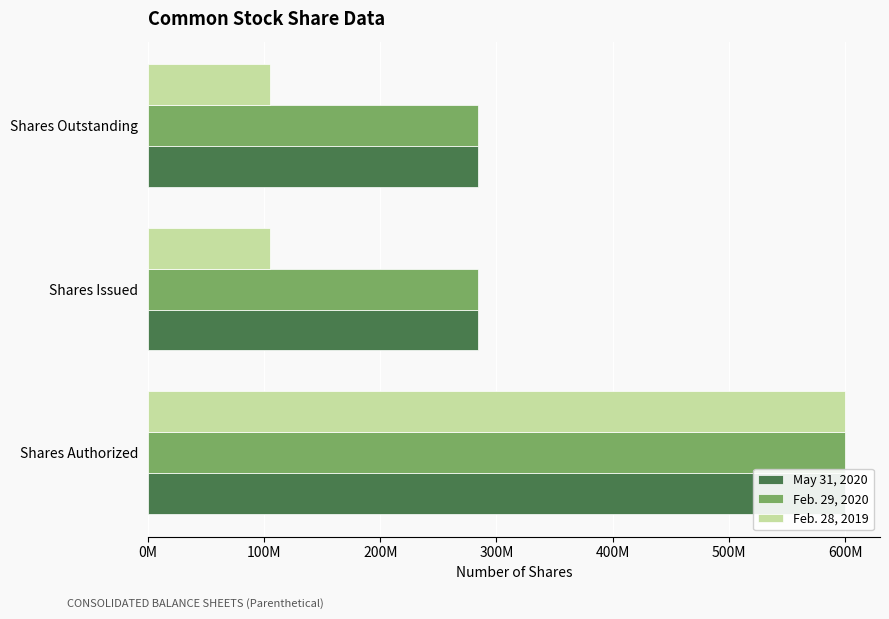

What is the highest value of the Feb. 29, 2020 series?

600000000